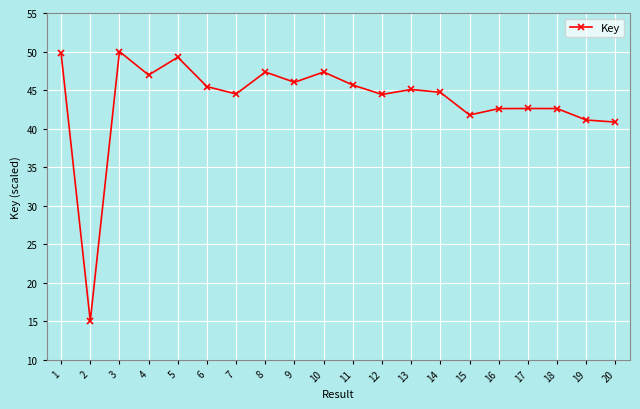

The value at 12 is 71.5. True or false?

False